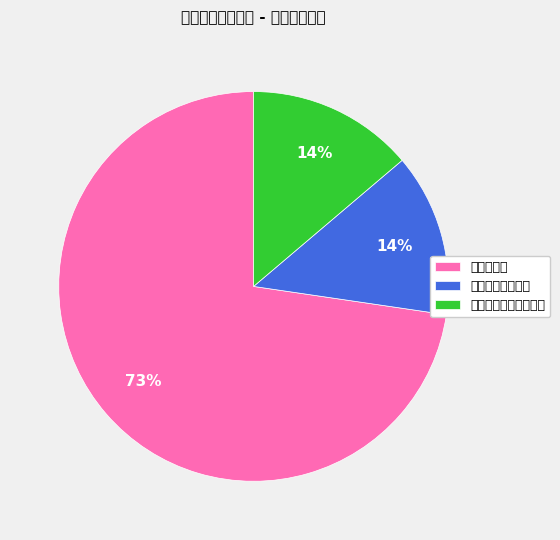

To the nearest percent, what is the average slice percentage?

33%